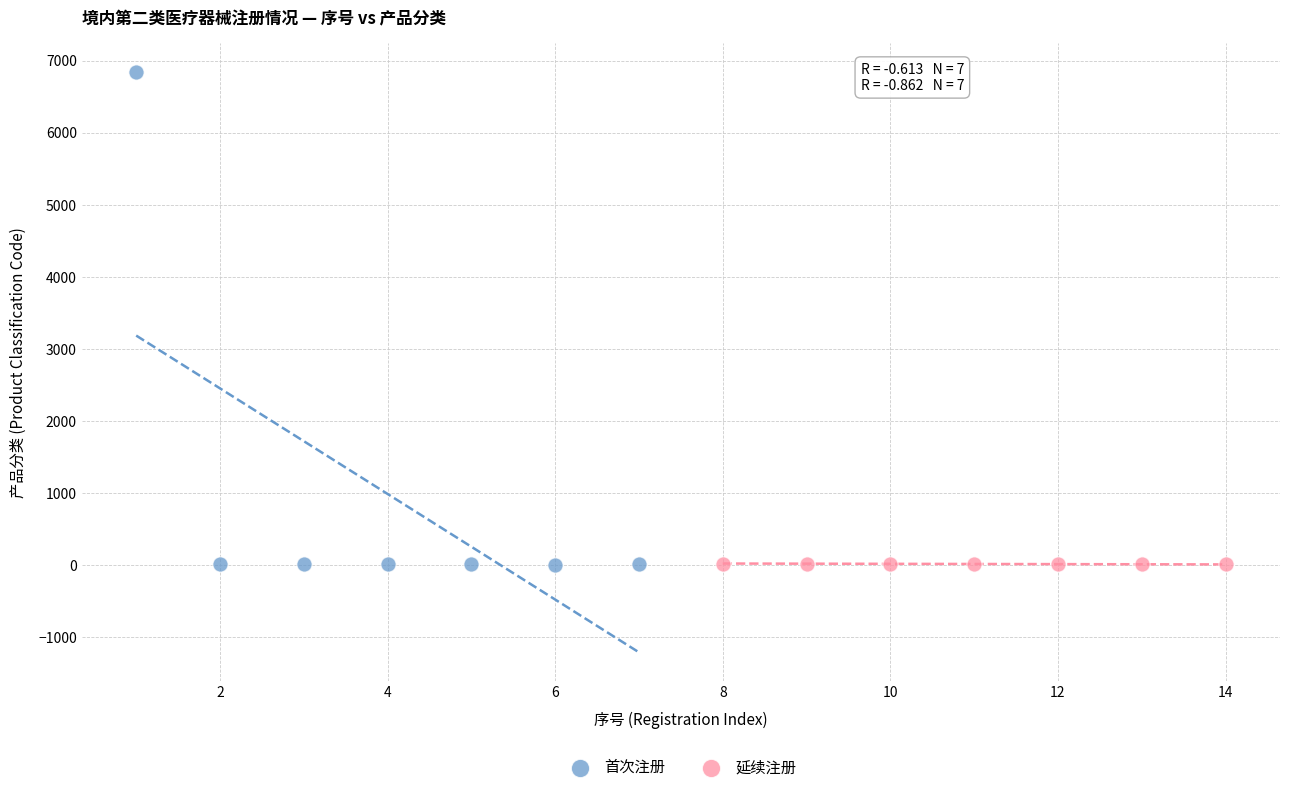

Which series has the largest Y range (max minus min)?

首次注册